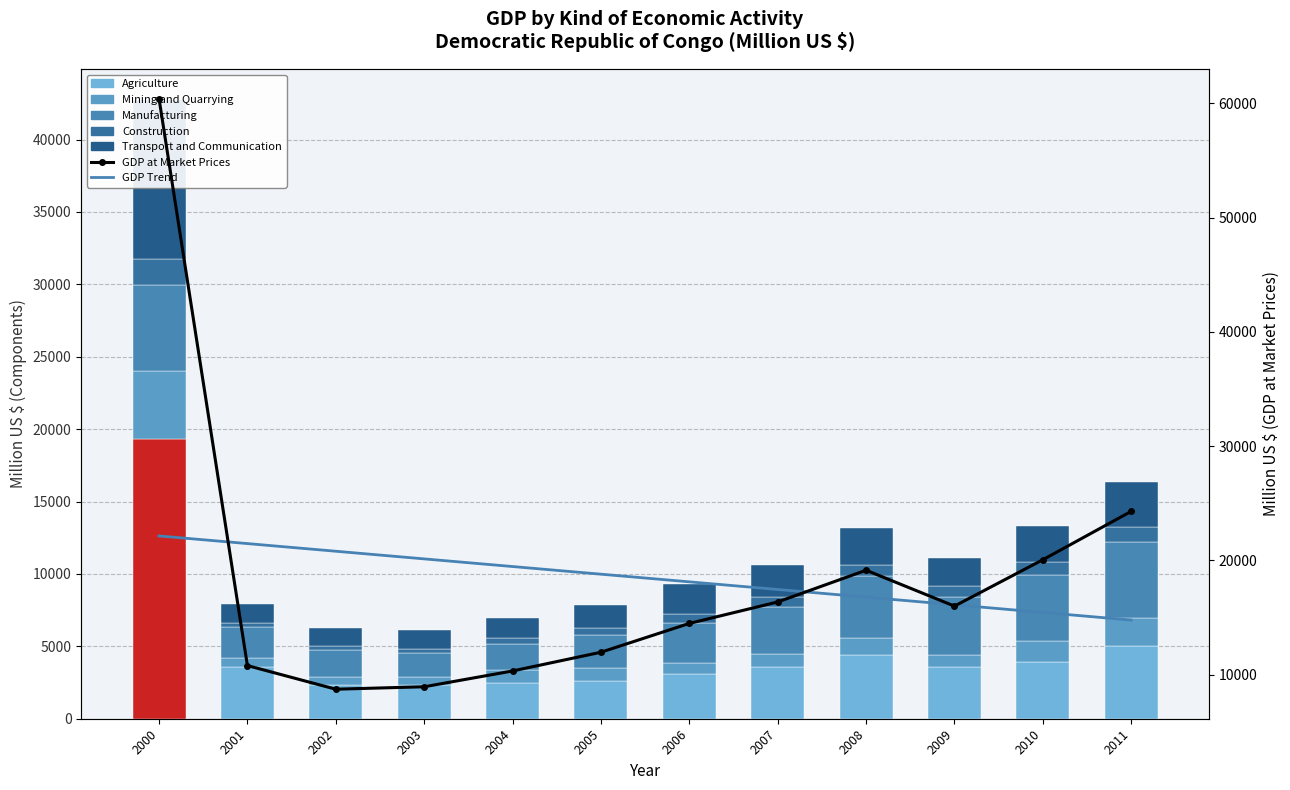

Which series has the largest total across all categories?

GDP at Market Prices